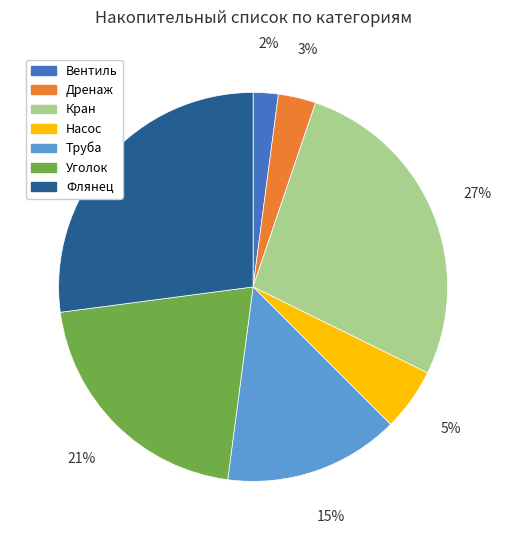

Does Насос account for over 50% of the chart?

No